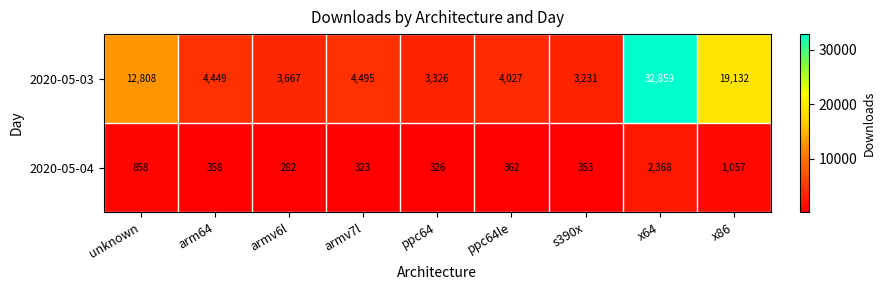

The value of 2020-05-03 at x86 is 19132. True or false?

True